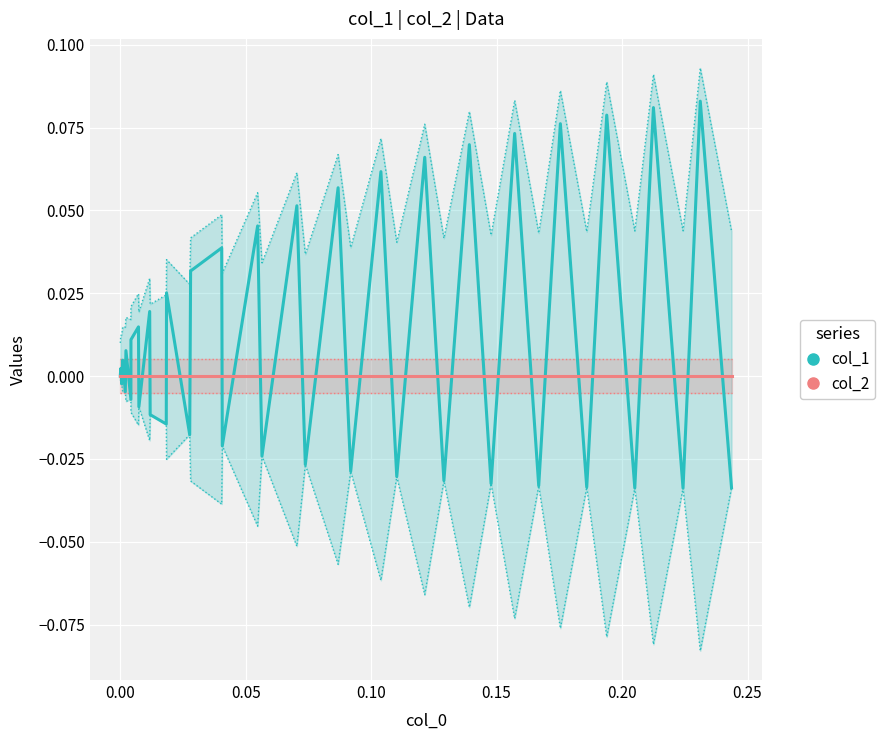

What is the sum of all col_1 values?

0.5